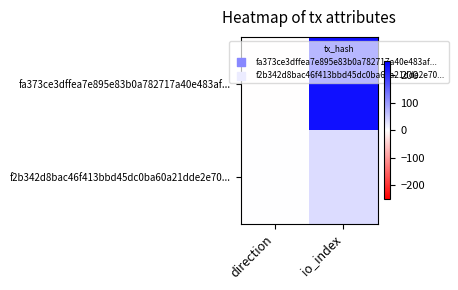

Reading left to right, extract all data points from this chart.

fa373ce3dffea7e895e83b0a782717a40e483af...: direction=-1	io_index=233
f2b342d8bac46f413bbd45dc0ba60a21dde2e70...: direction=1	io_index=35